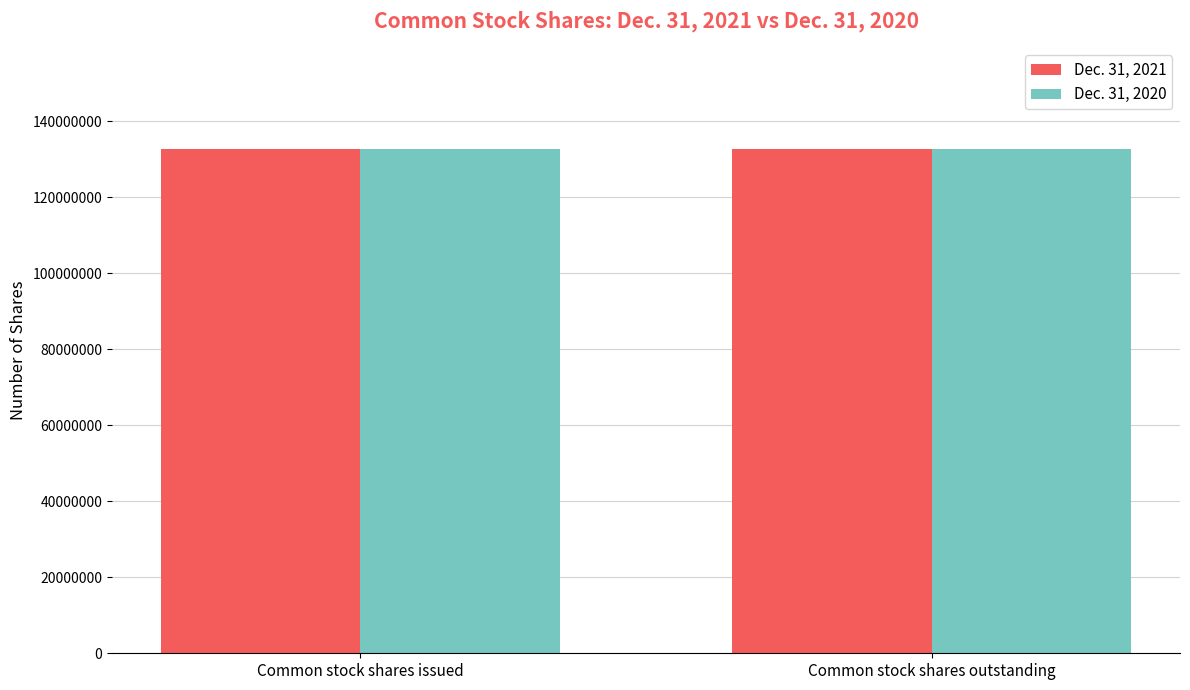

Reading left to right, list all the values displayed in this chart.

Dec. 31, 2021: 132716338	132716338
Dec. 31, 2020: 132532383	132532383